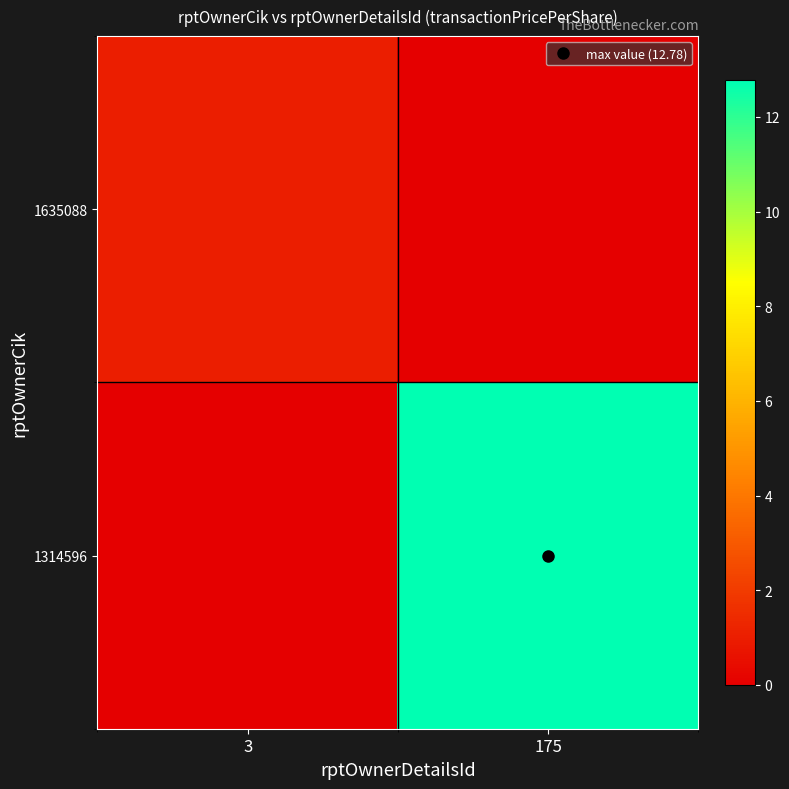

Which series changed the most between 3 and 175?

1314596